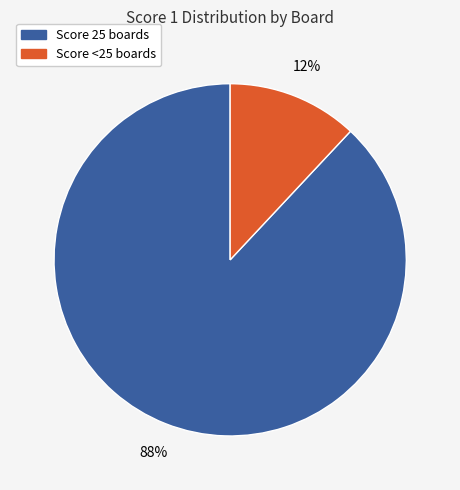

To the nearest percent, what percentage of the pie is Score 25 boards?

88%